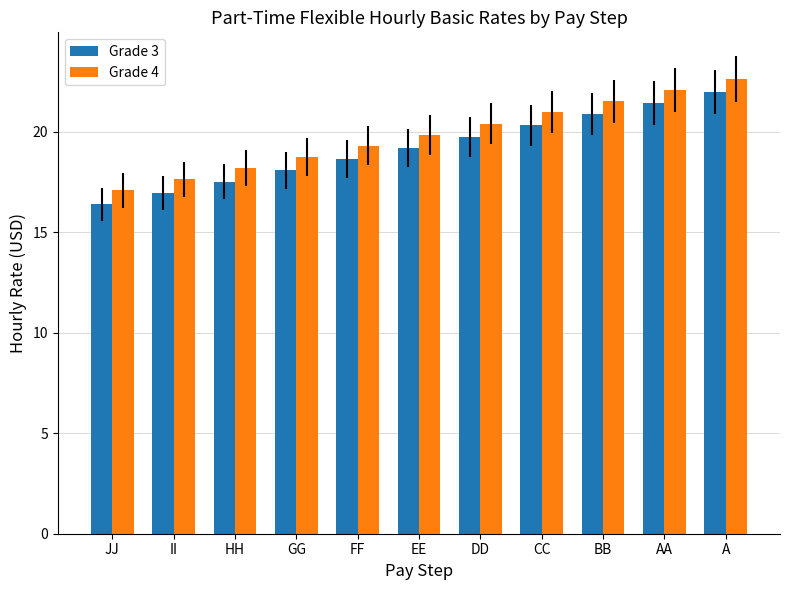

Reading right to left, extract all data points from this chart.

Grade 3: A=22.0	AA=21.4	BB=20.9	CC=20.3	DD=19.8	EE=19.2	FF=18.6	GG=18.1	HH=17.5	II=17.0	JJ=16.4
Grade 4: A=22.6	AA=22.1	BB=21.5	CC=21.0	DD=20.4	EE=19.9	FF=19.3	GG=18.7	HH=18.2	II=17.6	JJ=17.1